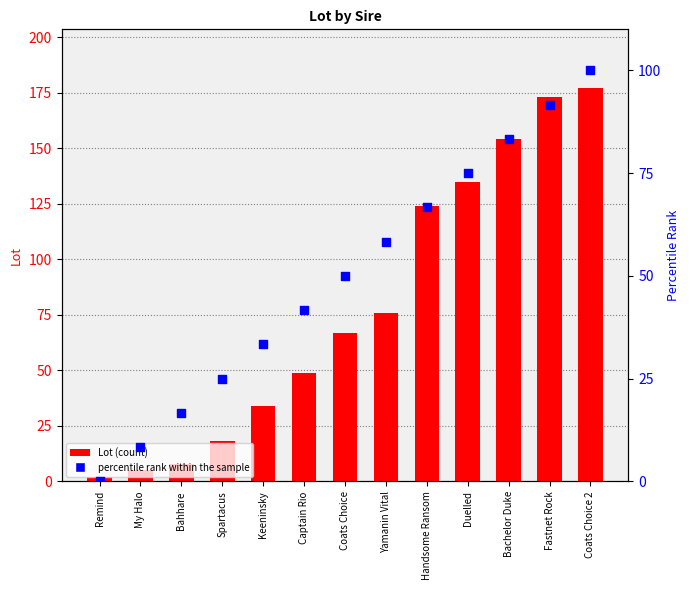

At how many categories does at least one series exceed 4?

12